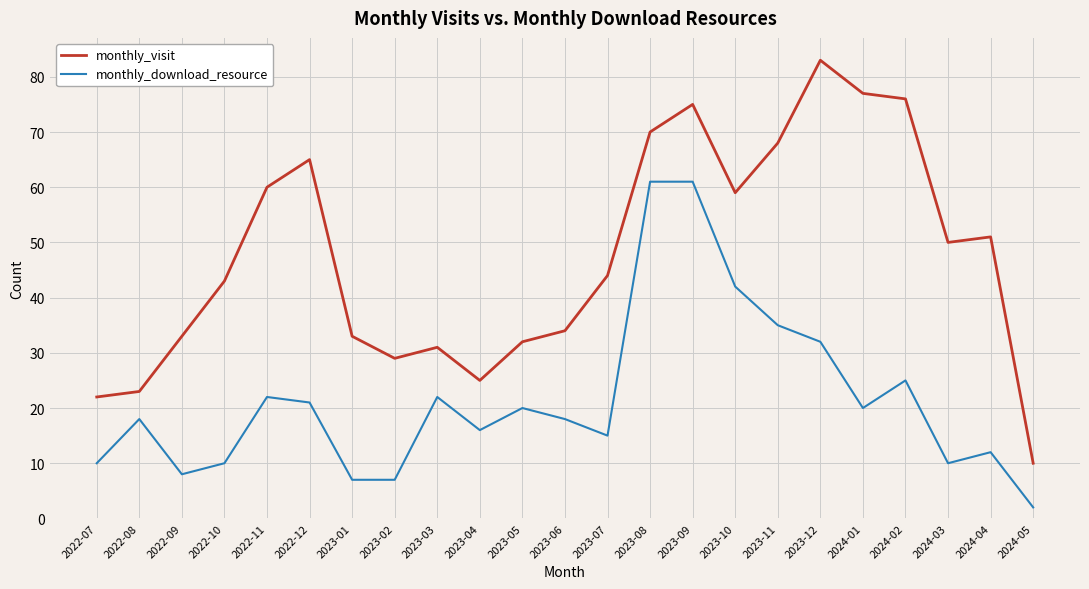

Reading right to left, list all the values displayed in this chart.

monthly_visit: 10	51	50	76	77	83	68	59	75	70	44	34	32	25	31	29	33	65	60	43	33	23	22
monthly_download_resource: 2	12	10	25	20	32	35	42	61	61	15	18	20	16	22	7	7	21	22	10	8	18	10